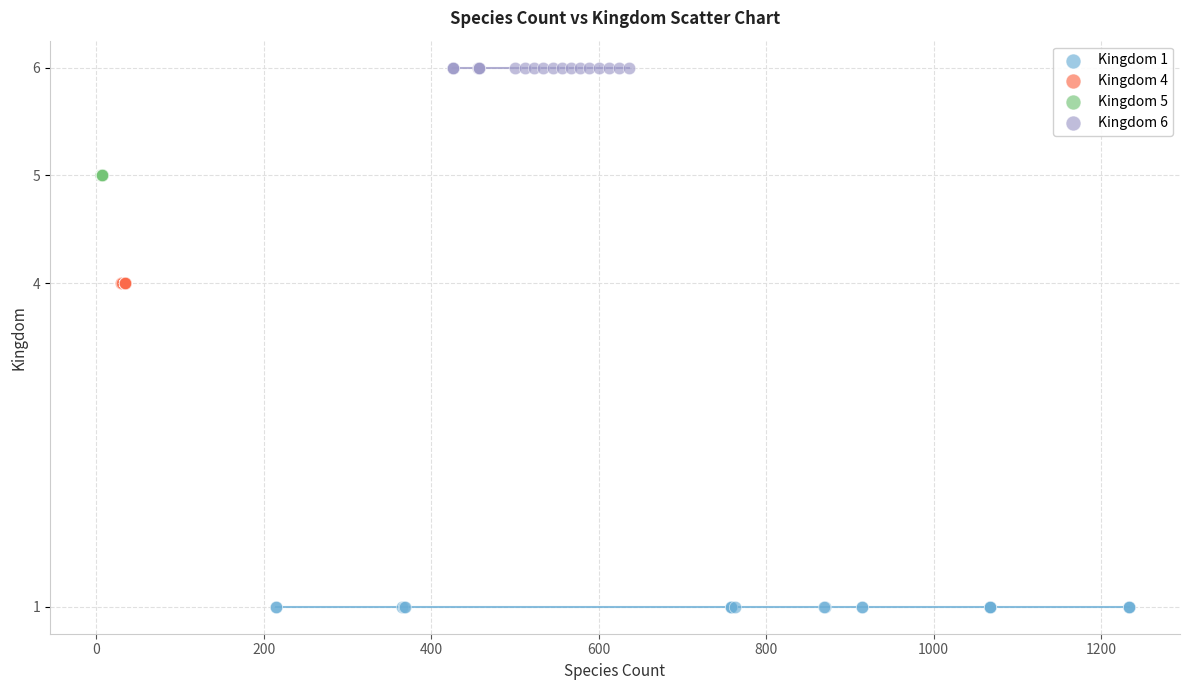

Which series contains the lowest Y value?

Kingdom 1